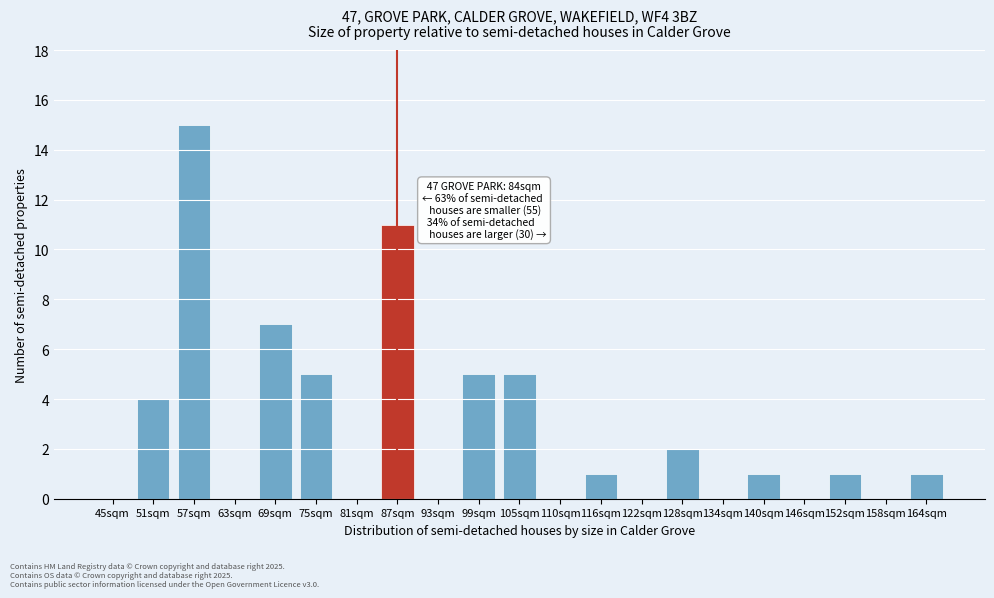

Reading right to left, extract all data points from this chart.

164sqm=1	158sqm=0	152sqm=1	146sqm=0	140sqm=1	134sqm=0	128sqm=2	122sqm=0	116sqm=1	110sqm=0	105sqm=5	99sqm=5	93sqm=0	87sqm=11	81sqm=0	75sqm=5	69sqm=7	63sqm=0	57sqm=15	51sqm=4	45sqm=0